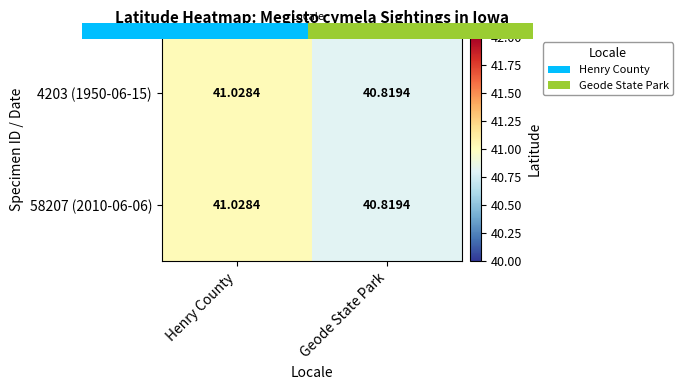

At which label is 58207 (2010-06-06) closest to 40?

Geode State Park